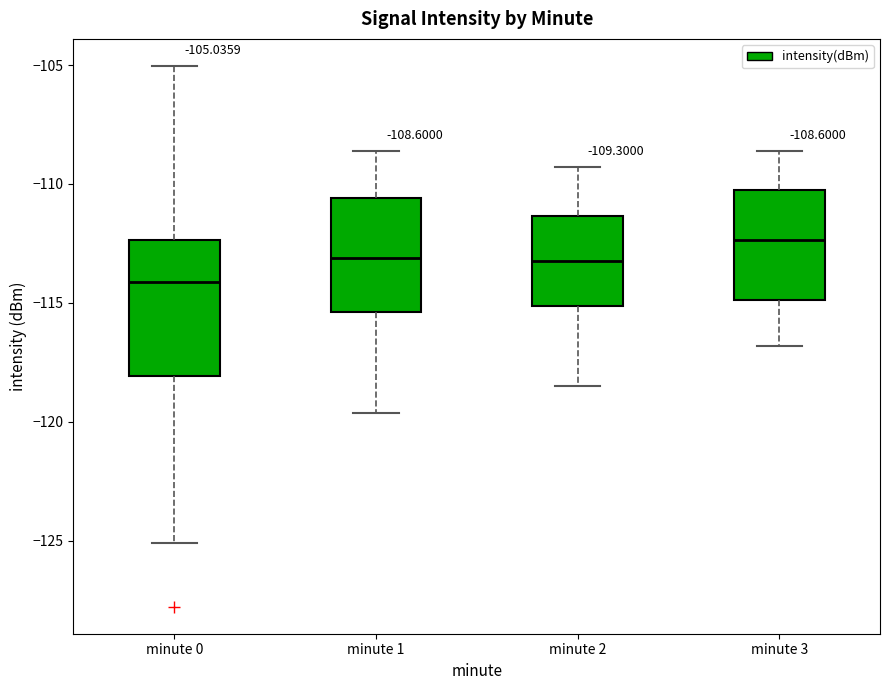

Which box's median line is the highest?

minute 3